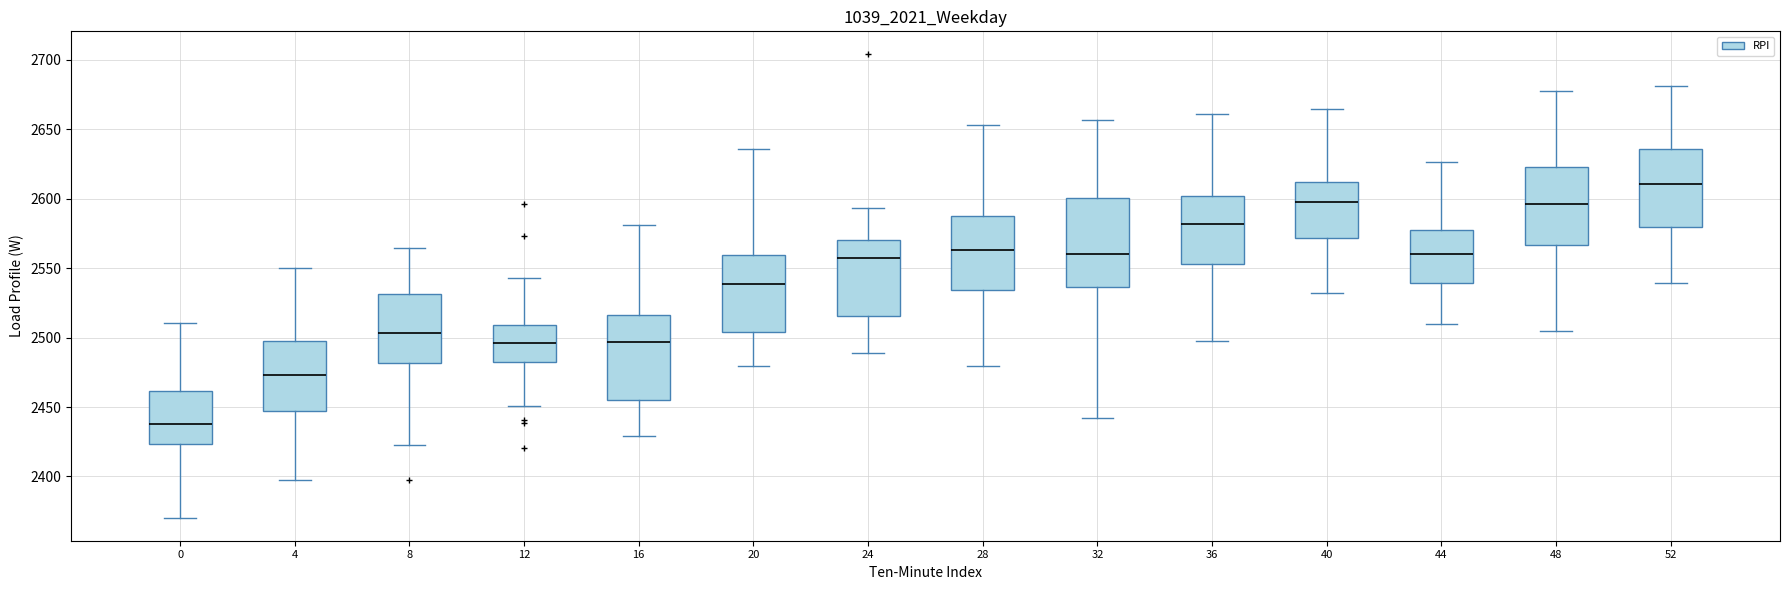

Where does the upper whisker of the box at x = 24 end on the y-axis? The values are not printed on the chart, so give them approximately, as read against the axis.

2595